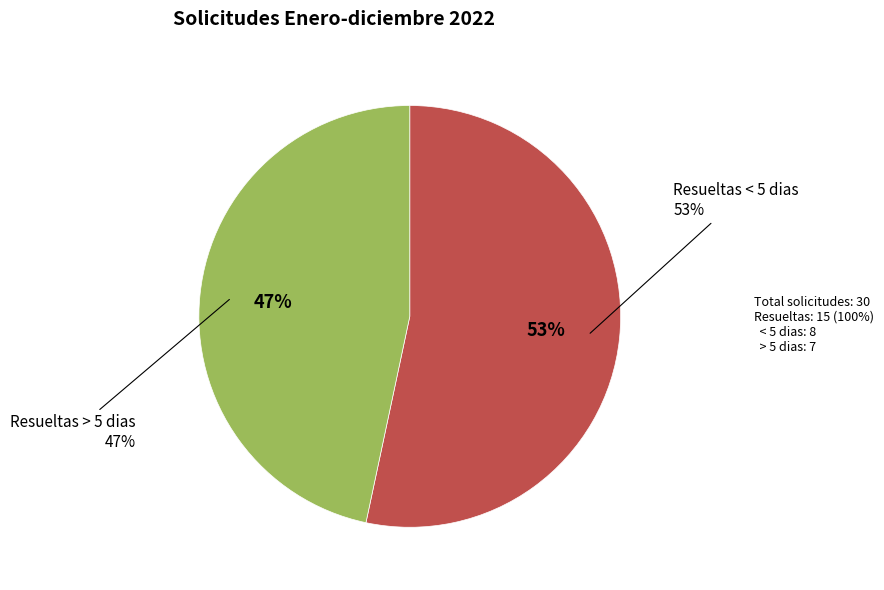

True or false: Resueltas > 5 dias accounts for 60% of the total.

False